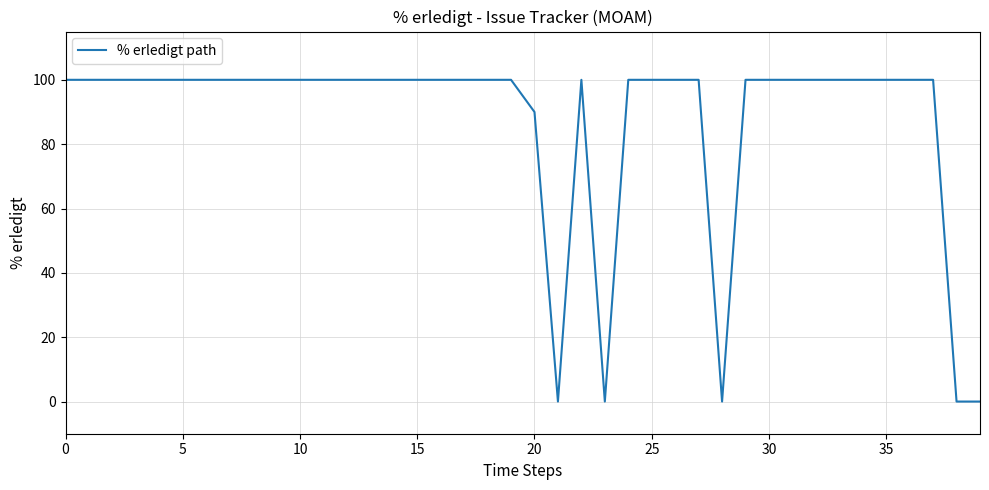

What is the average value?

87